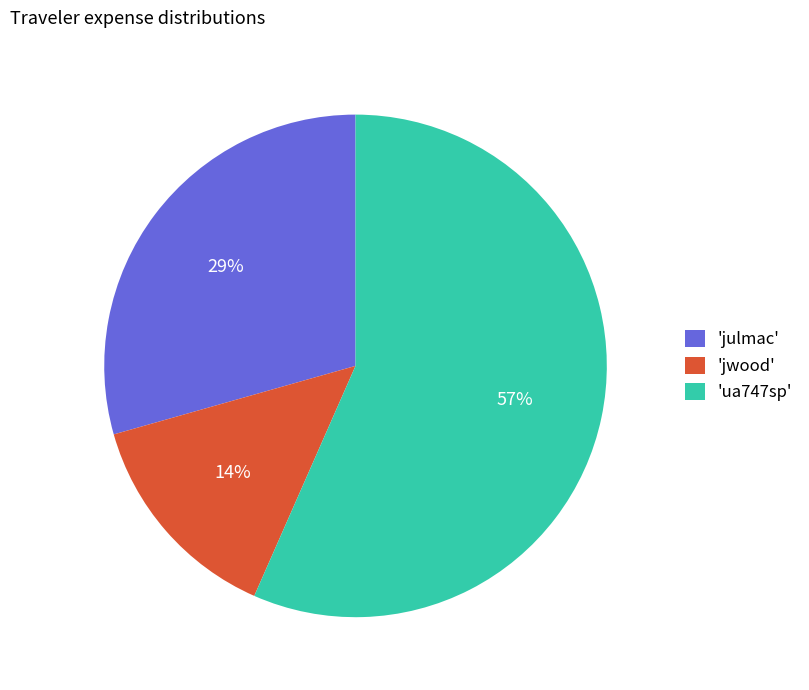

Count the number of slices in the pie.

3